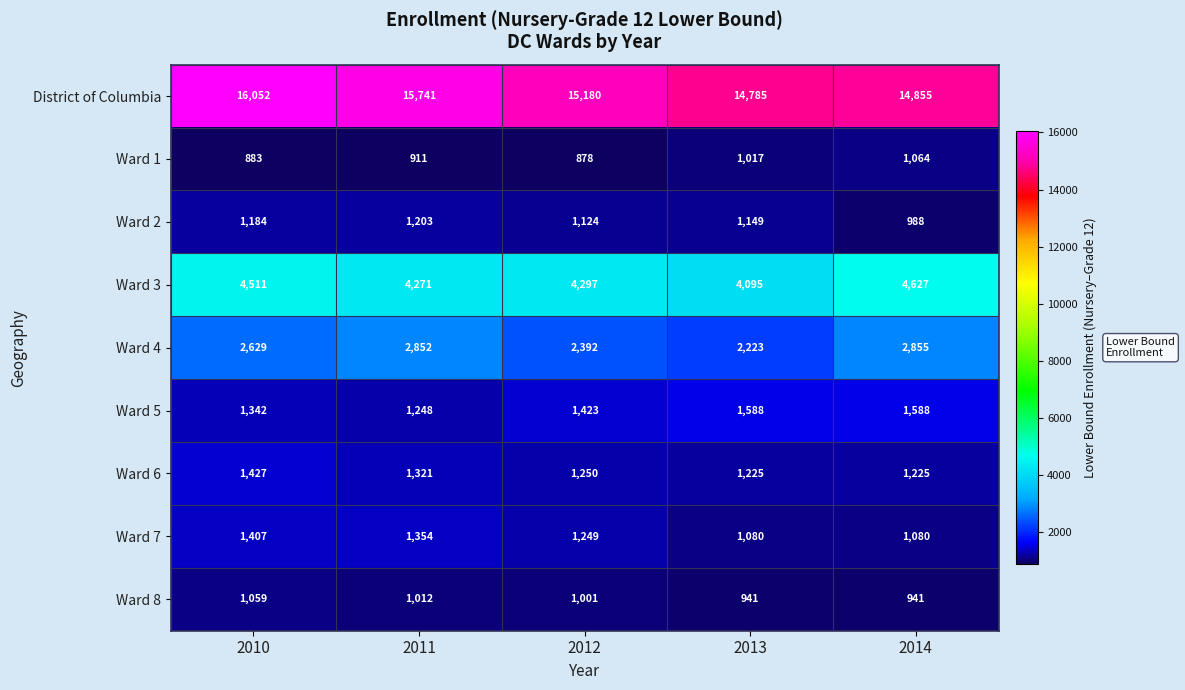

Between 2010 and 2013, which series saw the biggest shift?

District of Columbia